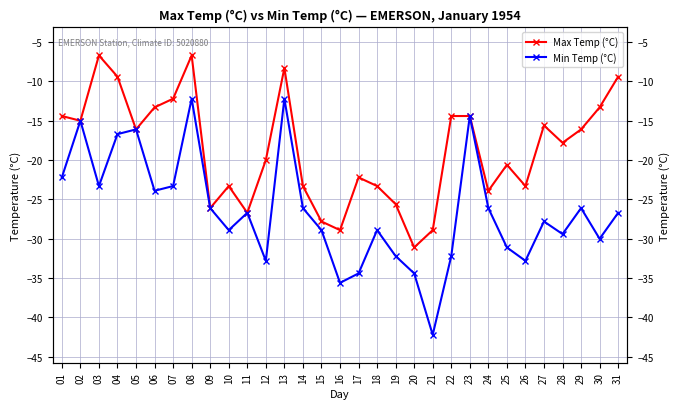

True or false: Min Temp (°C) and Max Temp (°C) cross at least once.

False